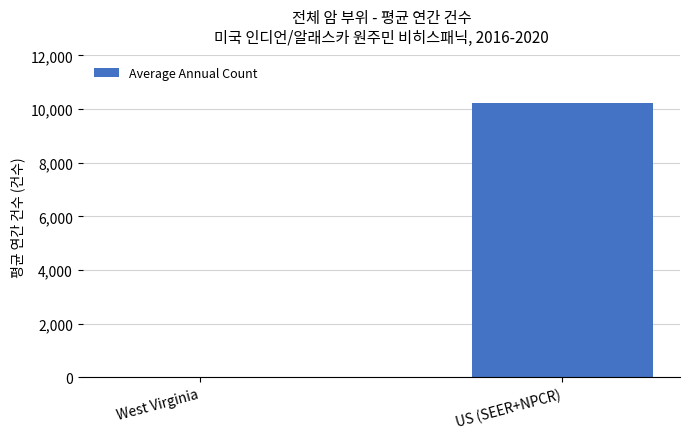

Which has a higher value, West Virginia or US (SEER+NPCR)?

US (SEER+NPCR)